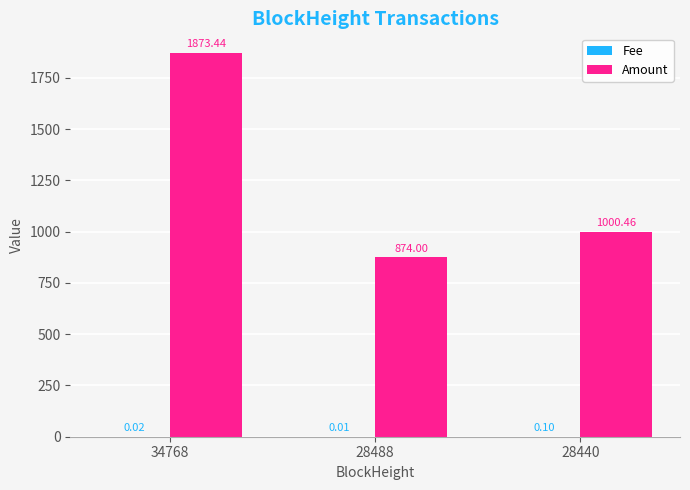

Which series has the largest total across all categories?

Amount